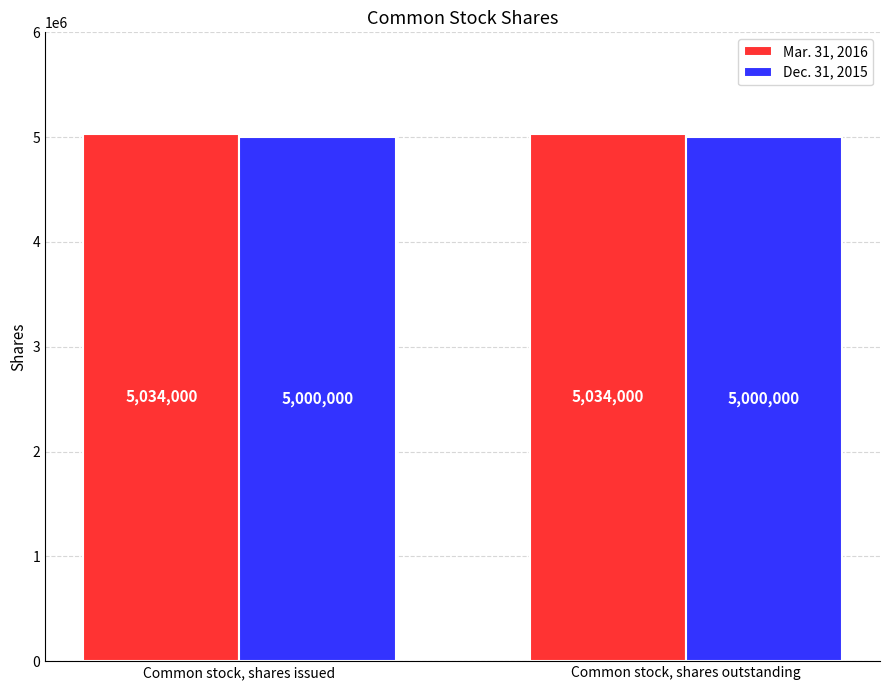

Rank the series by their average value, from highest to lowest.

Mar. 31, 2016, Dec. 31, 2015